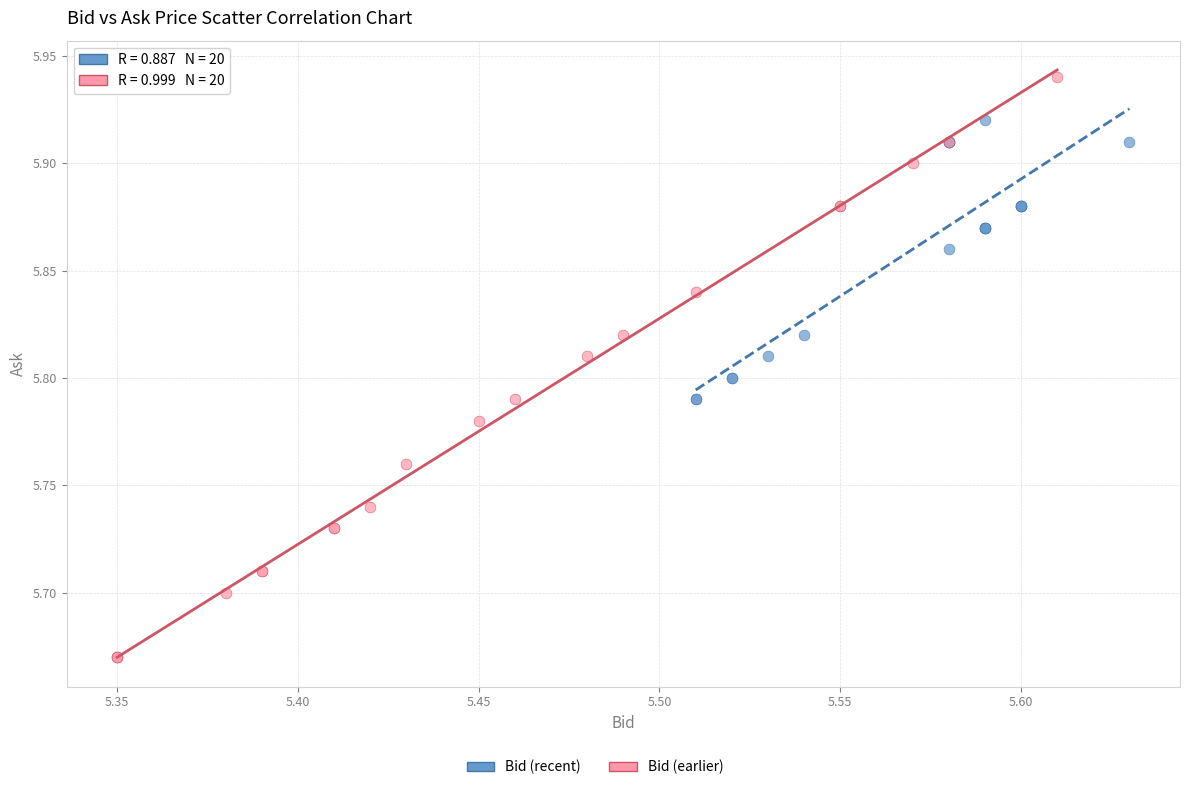

Which series reaches the maximum Y coordinate?

Bid (earlier)